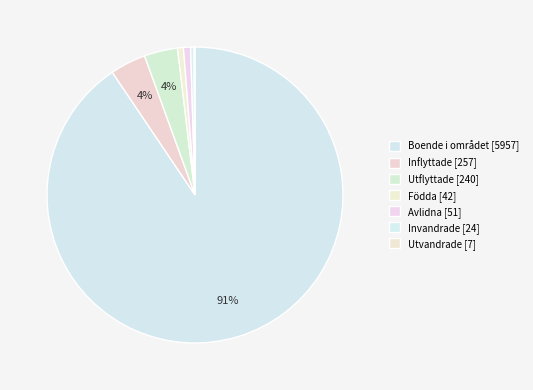

Approximately how many times larger is the value at Utflyttade compared to Utvandrade?

34.3